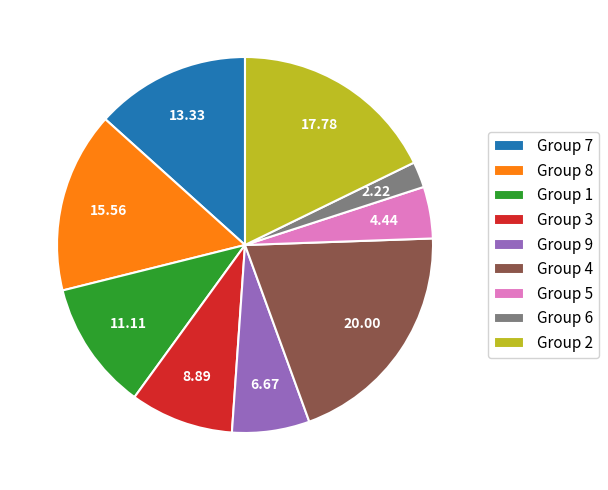

Is there any slice that represents more than half of the pie?

No